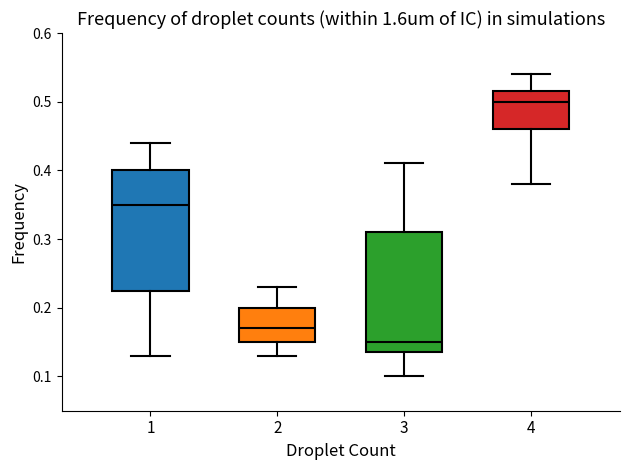

Which box has the highest median line?

4